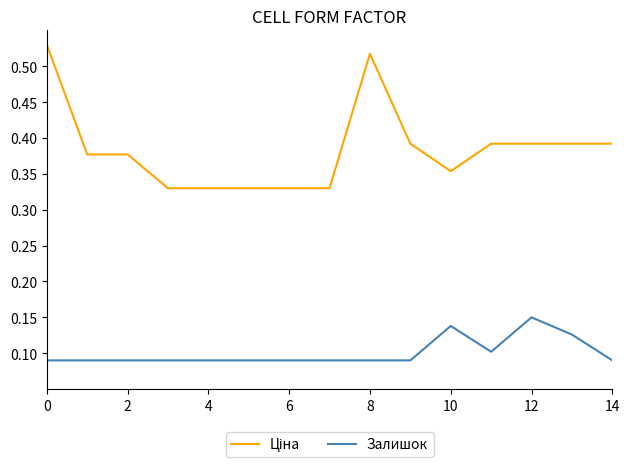

What is the difference between the maximum and second lowest values in the Залишок series?

0.1